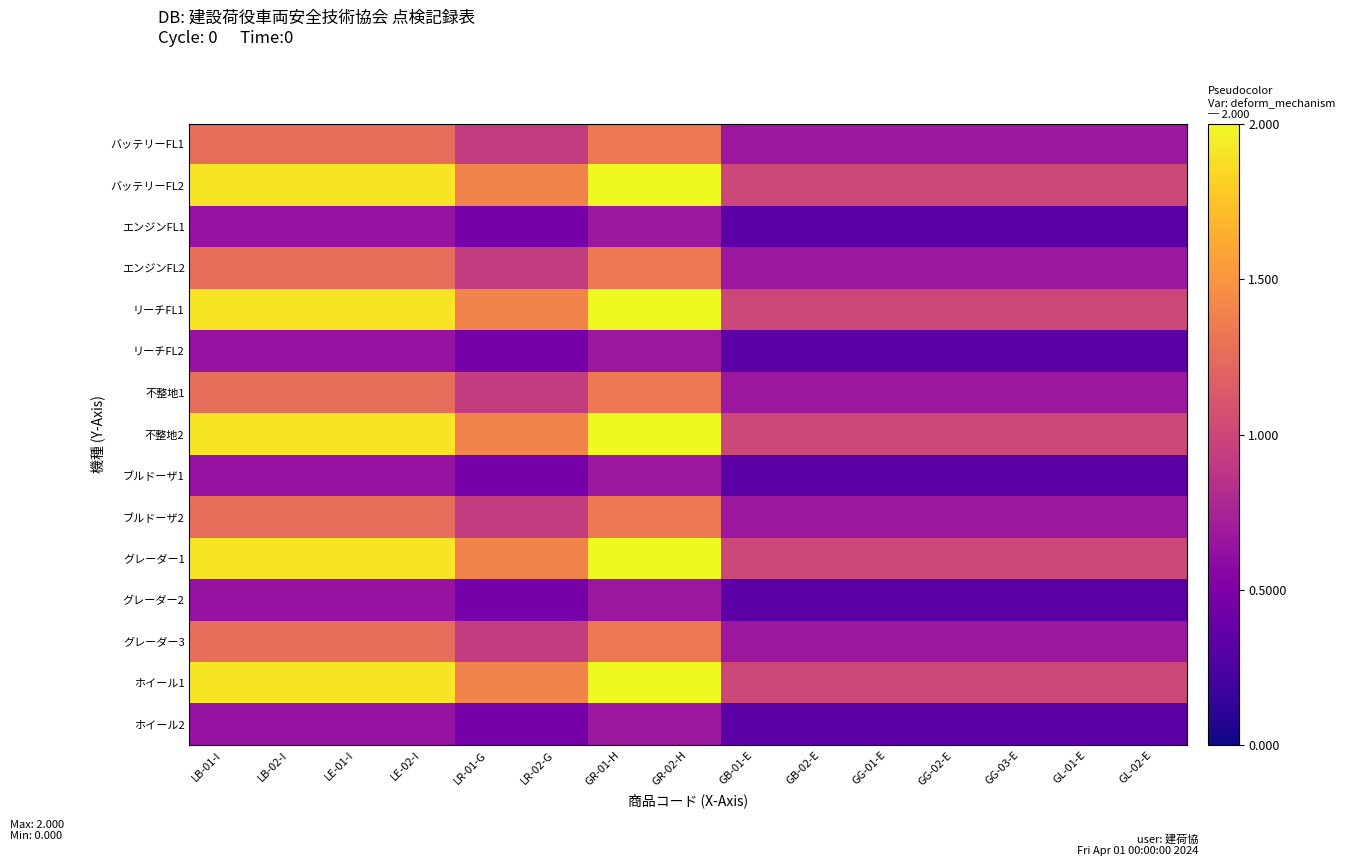

Between LB-02-I and LR-02-G, which is larger?

LB-02-I